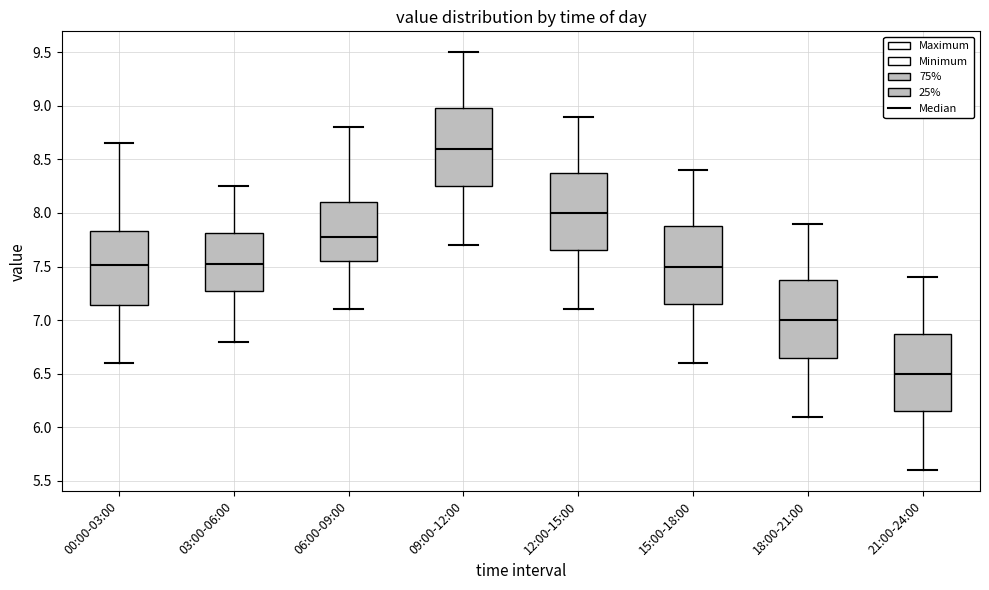

Which box's median line is the highest?

09:00-12:00